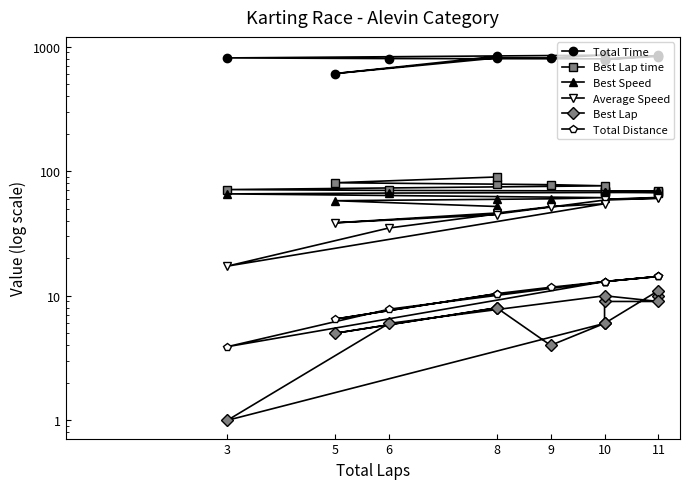

Which category has the highest value across all series?

10